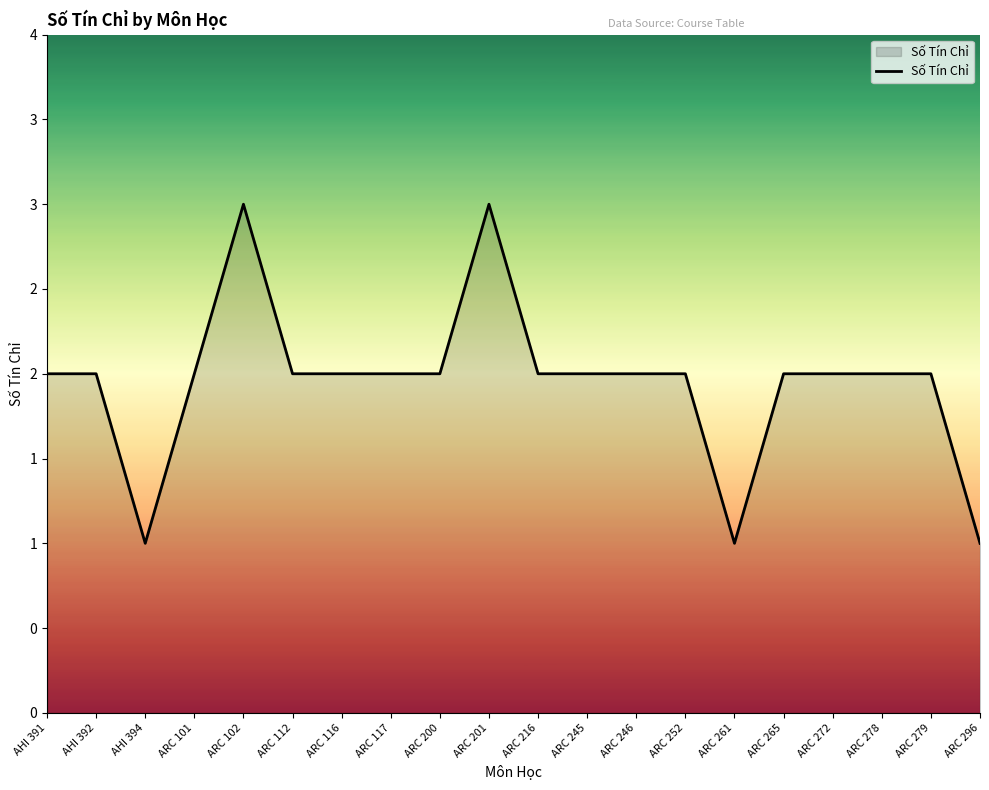

Does the chart display data point markers on the line(s)?

No